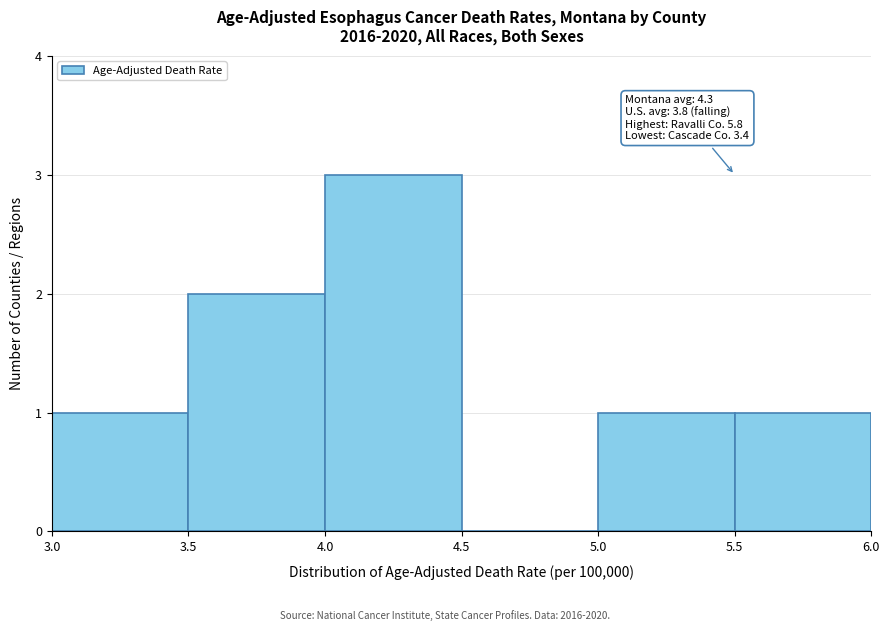

Which range on the x-axis has the tallest bar?

4.0 to 4.5